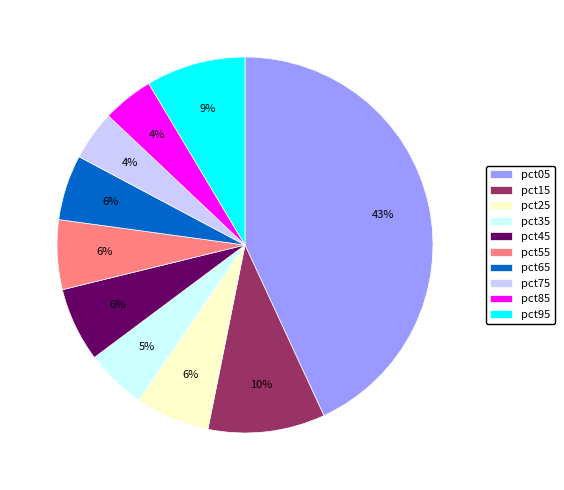

How many segments does this pie chart have?

10